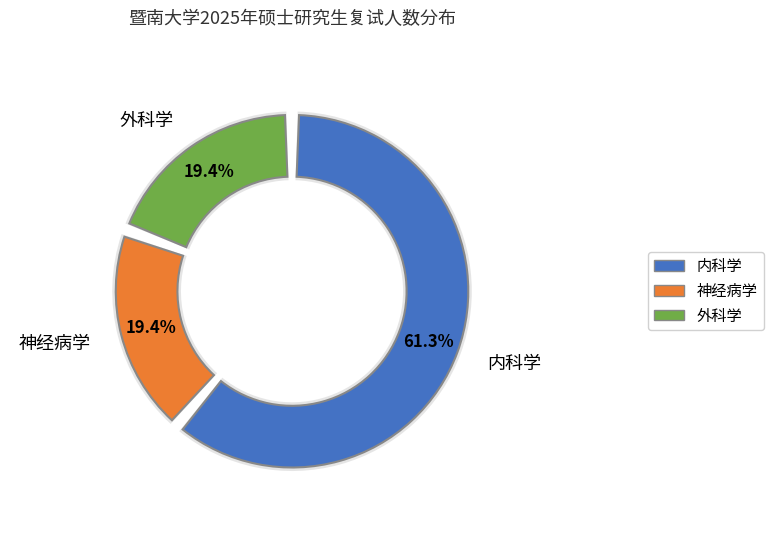

How many segments does this pie chart have?

3